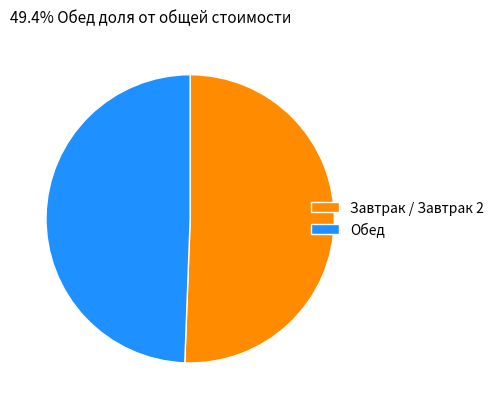

What is the largest slice in the pie chart?

Завтрак / Завтрак 2